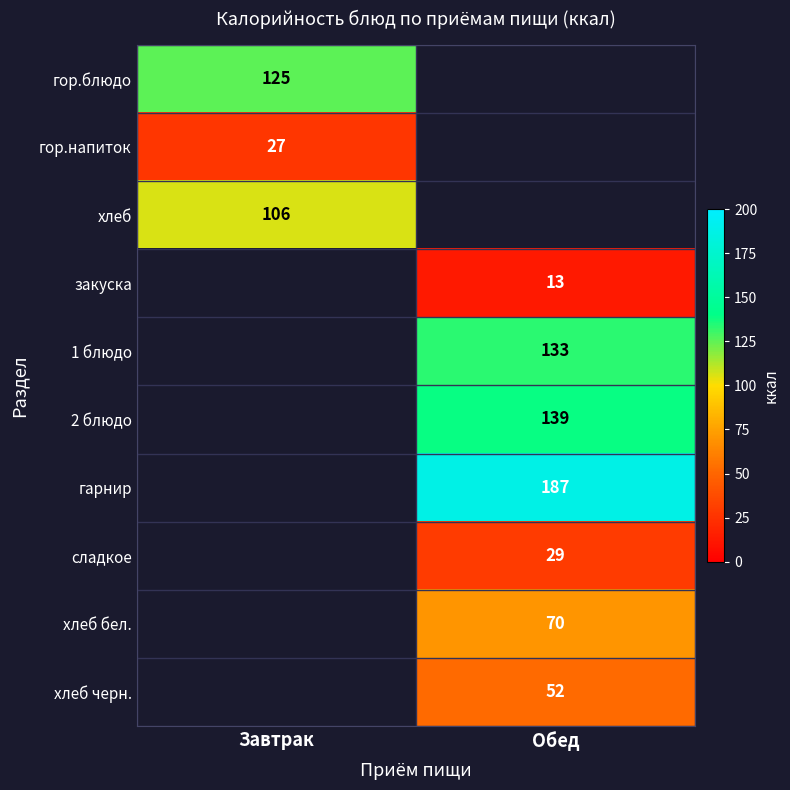

The value of хлеб бел. at Обед is 29. True or false?

False